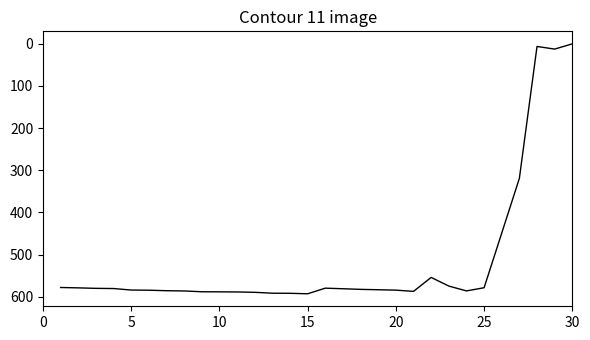

What is the difference between the maximum and minimum values?

592.9